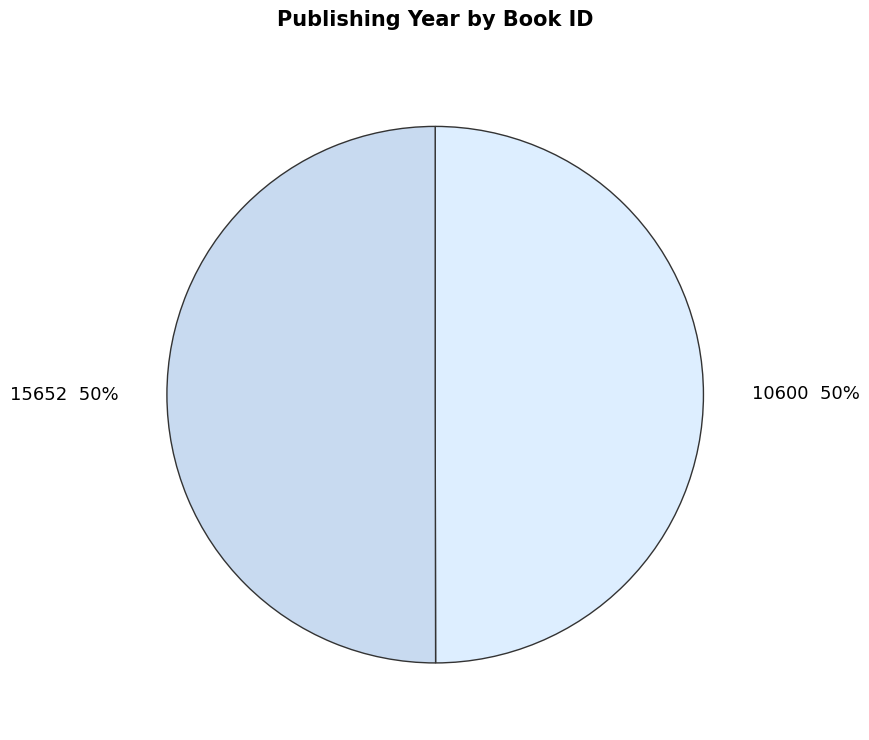

Approximately how many times larger is the value at 15652 compared to 10600?

1.0